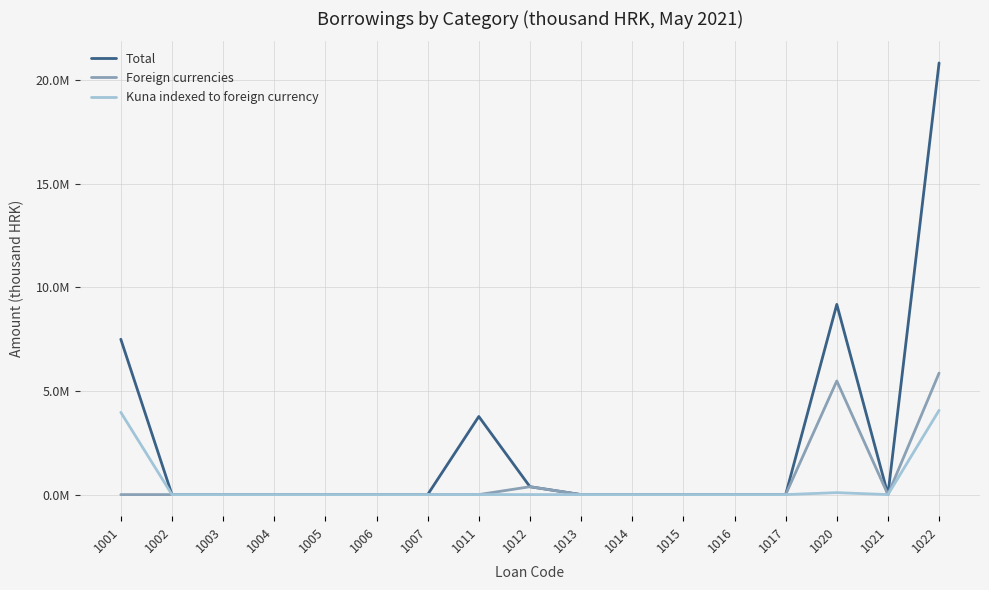

What are all the series names shown in the legend?

Total, Foreign currencies, Kuna indexed to foreign currency